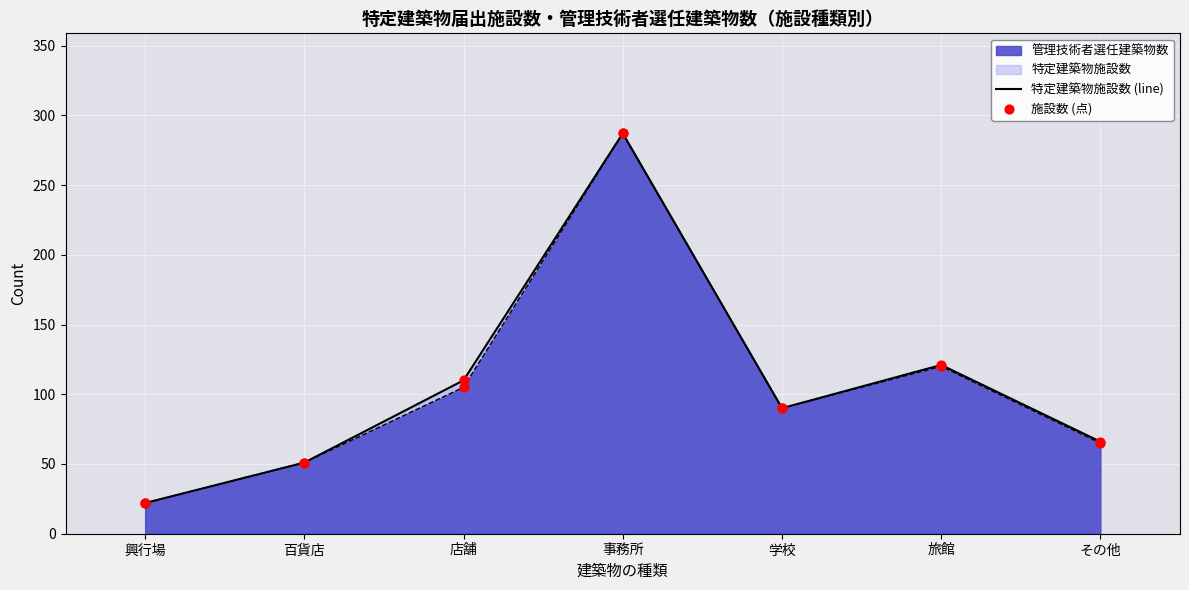

Which series has the largest Y range (max minus min)?

特定建築物施設数 (line)